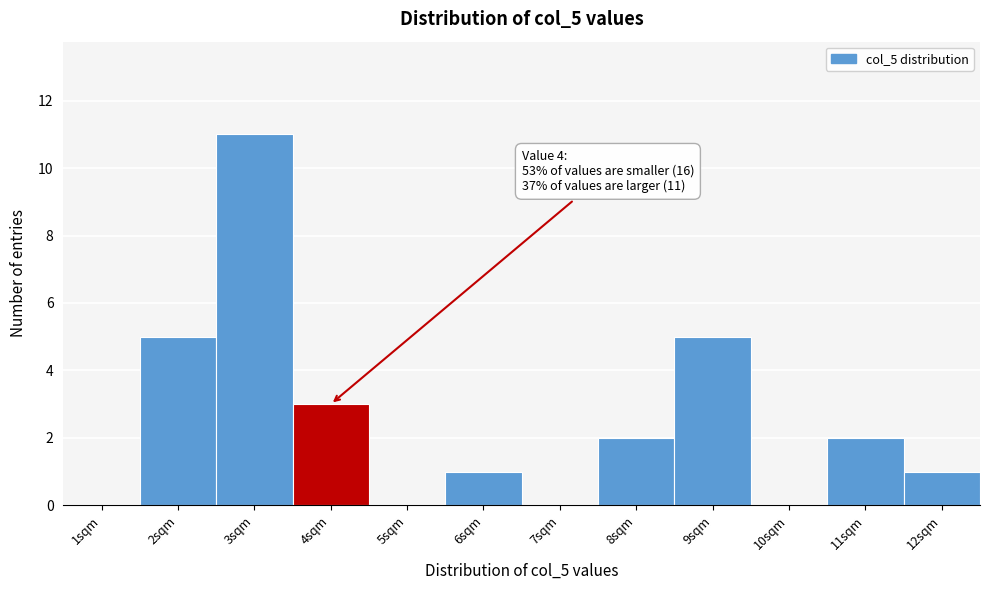

Reading left to right, what are all the values shown in this chart?

1sqm=0	2sqm=5	3sqm=11	4sqm=3	5sqm=0	6sqm=1	7sqm=0	8sqm=2	9sqm=5	10sqm=0	11sqm=2	12sqm=1